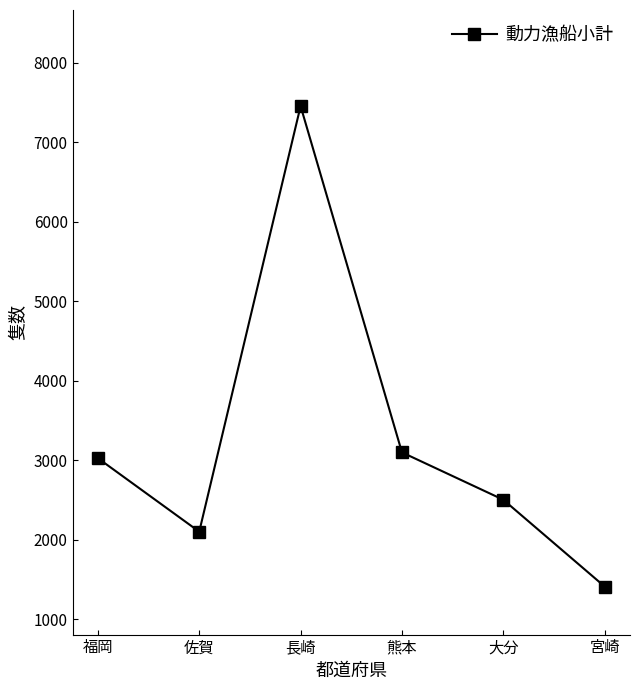

What is the difference between the second highest and minimum values?

1688